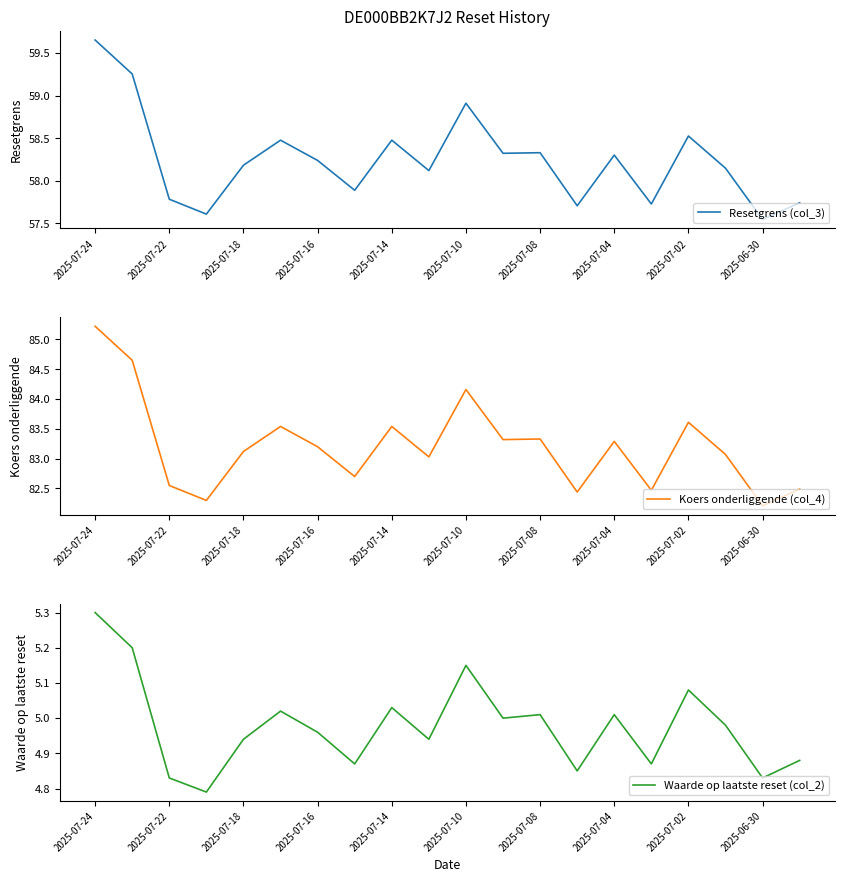

Which has a higher value, 13 or 2025-07-24?

2025-07-24